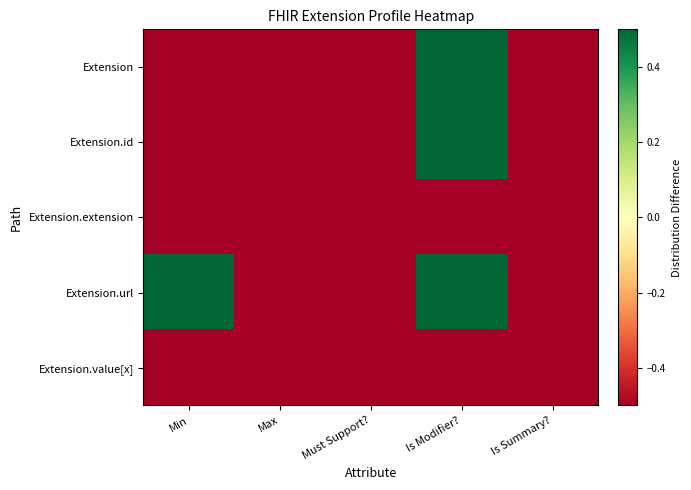

Which label corresponds to the smallest value in the chart?

Min